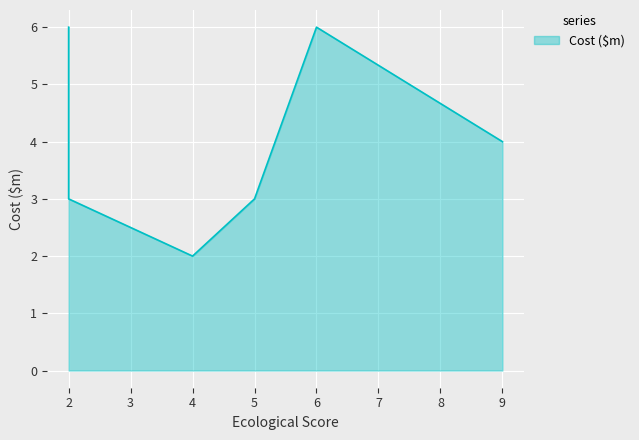

True or false: the data shows 3 at 4.

False